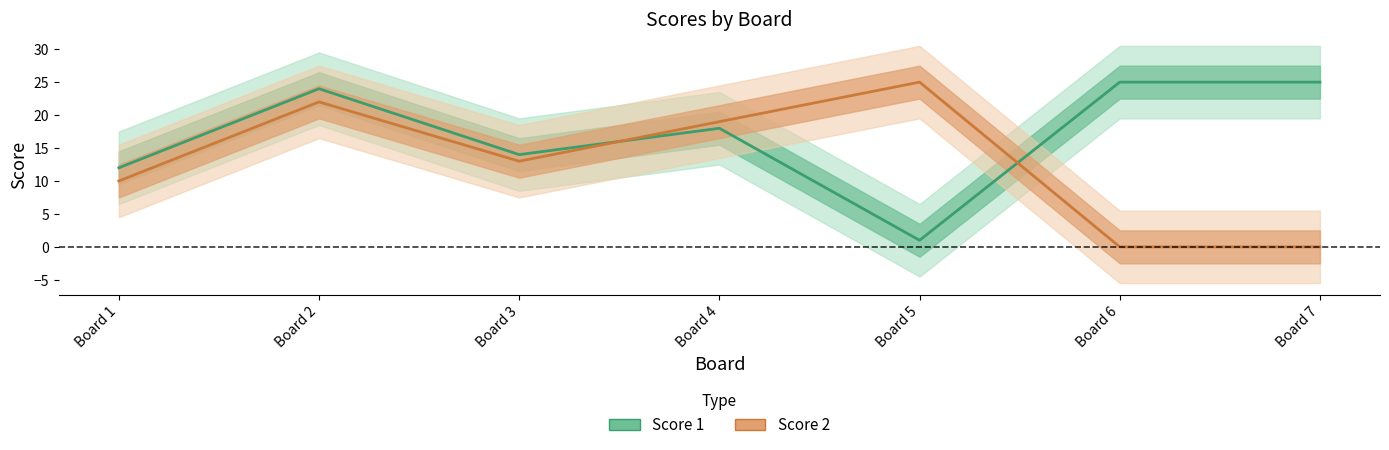

What is the highest value of the Score 1 series?

25